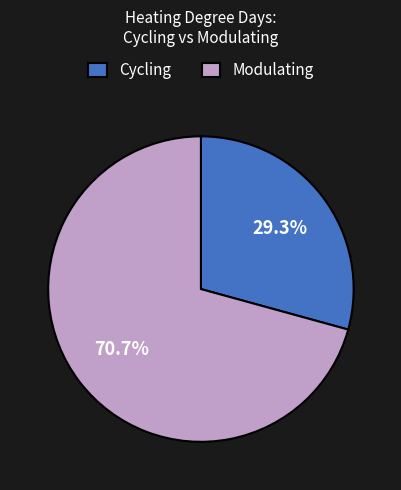

How many slices are in this pie chart?

2